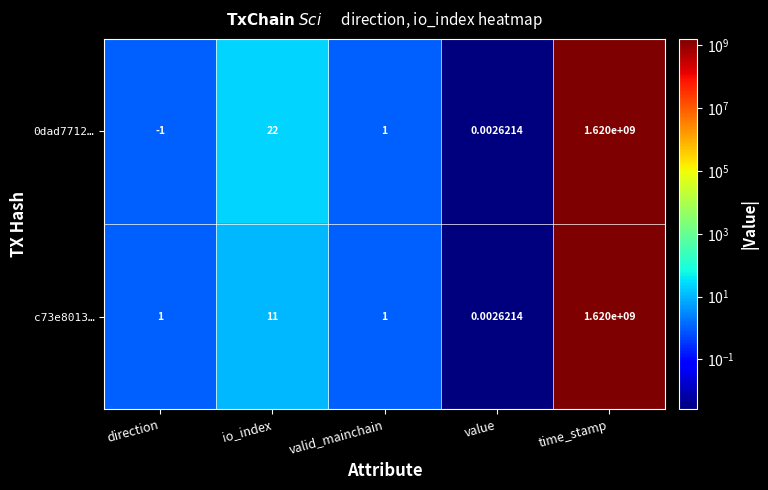

At which category is the sum across all series the highest?

time_stamp